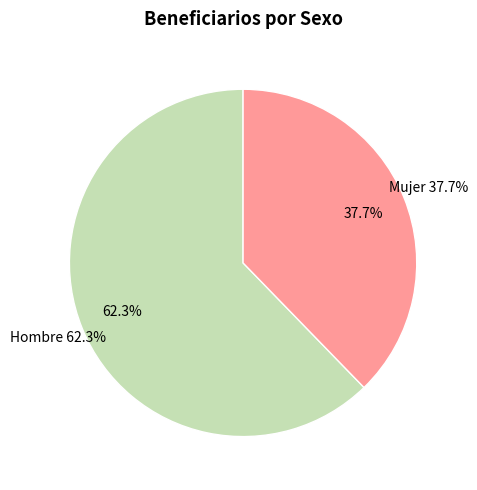

Is it true that Hombre is 71% of the pie?

False